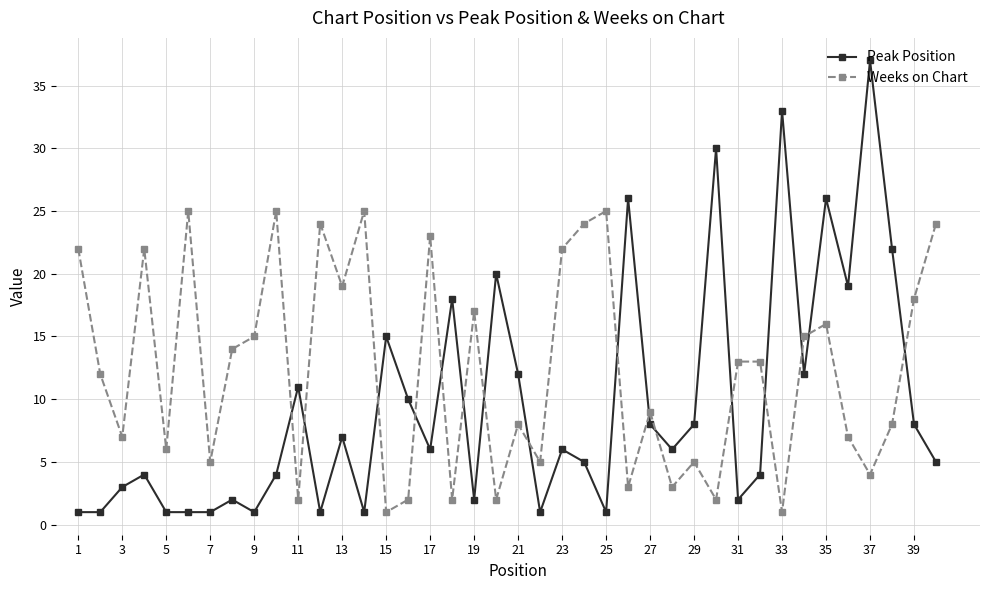

Which series has the widest spread of values?

Peak Position